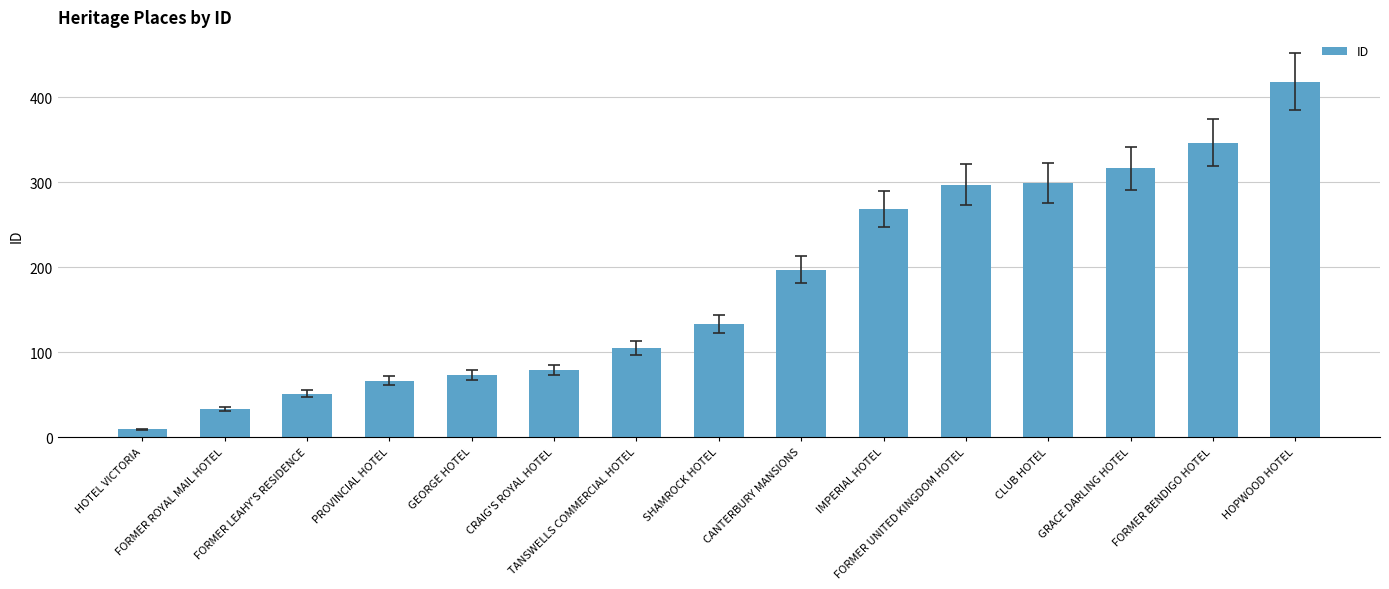

What is the change in value from TANSWELLS COMMERCIAL HOTEL to FORMER UNITED KINGDOM HOTEL?

+192